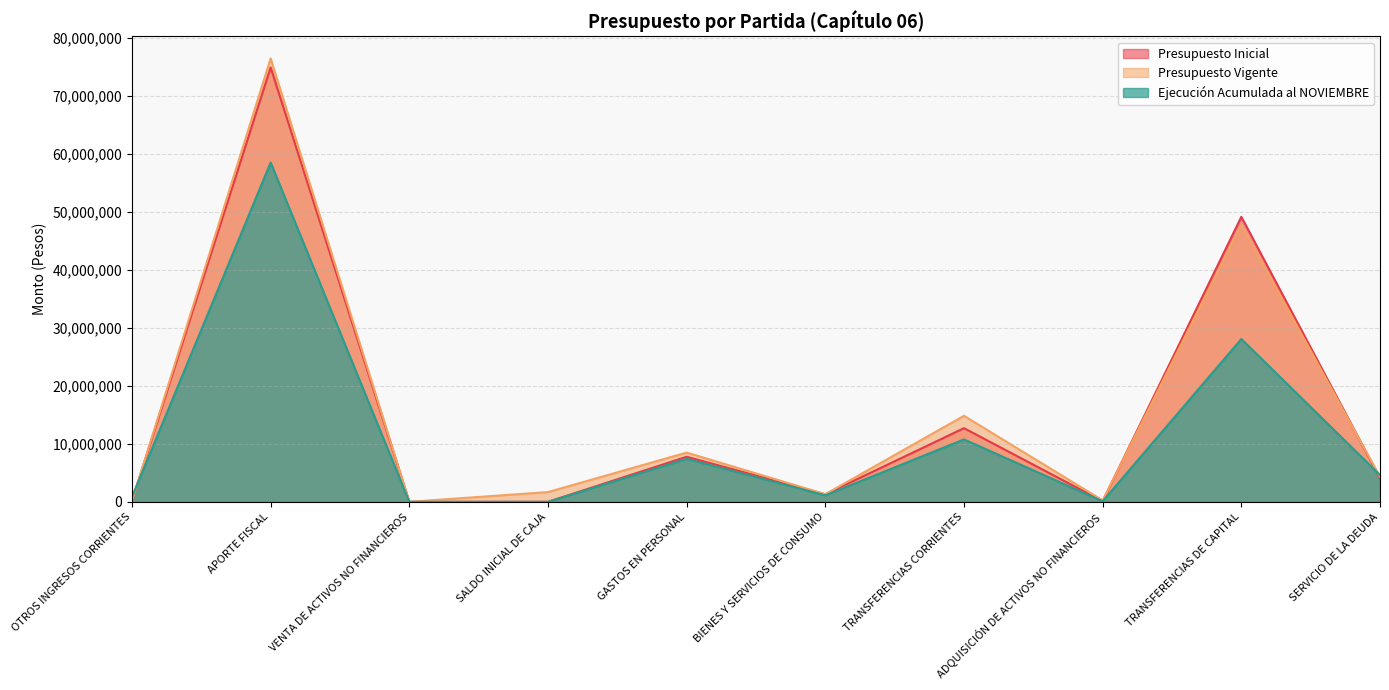

What is the difference between the highest and lowest values at GASTOS EN PERSONAL?

1082709